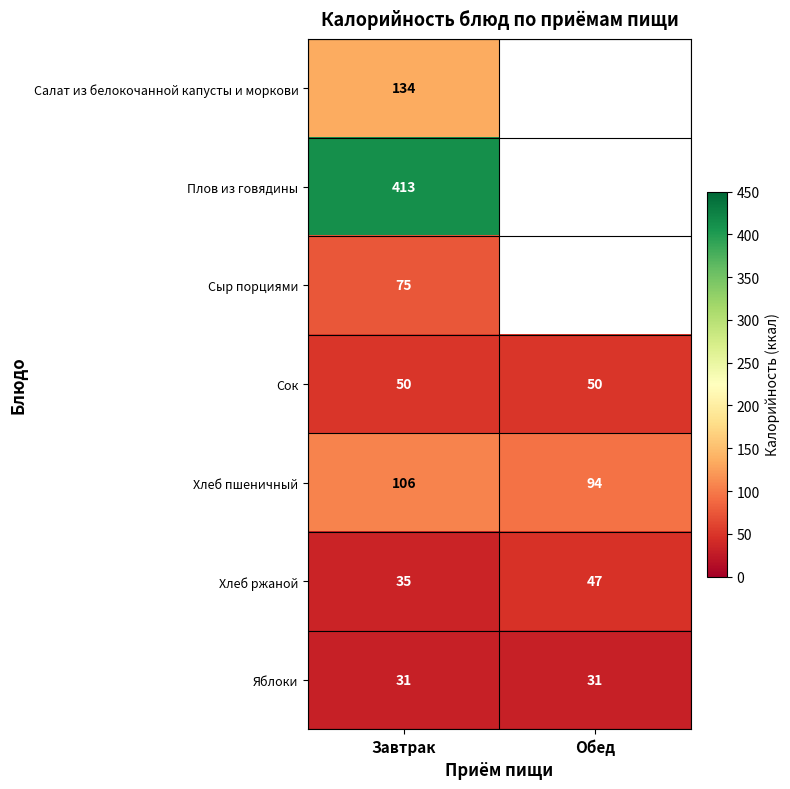

What is the total value across all series at Завтрак?

844